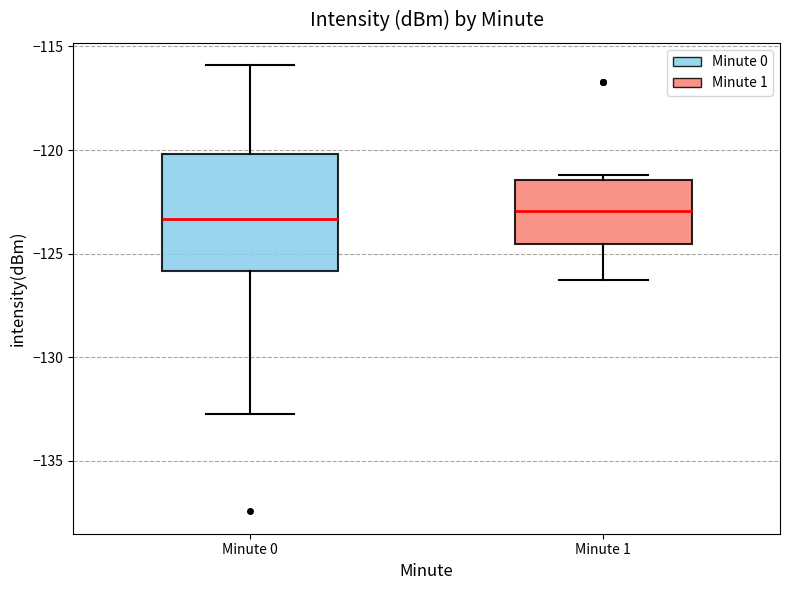

Where does the median line of the box for Minute 1 sit on the y-axis? The values are not printed on the chart, so give them approximately, as read against the axis.

-123.0